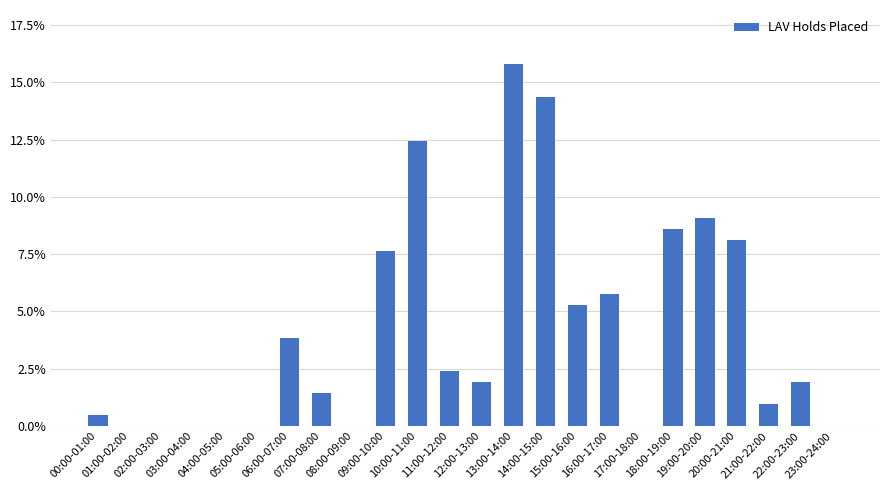

What is the maximum value shown in the chart?

0.2